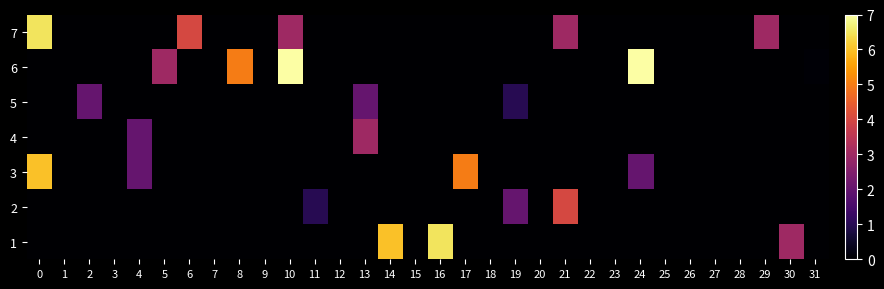

At which category does the chart reach its minimum across all series?

1